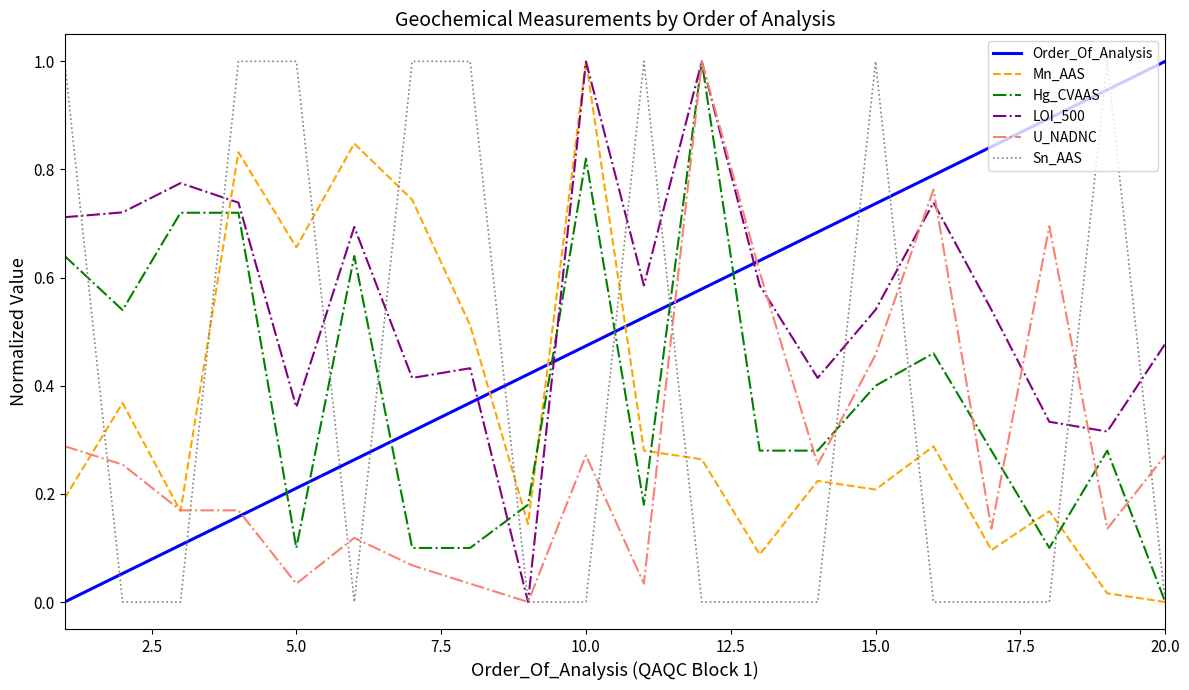

What are all the series names shown in the legend?

Order_Of_Analysis, Mn_AAS, Hg_CVAAS, LOI_500, U_NADNC, Sn_AAS